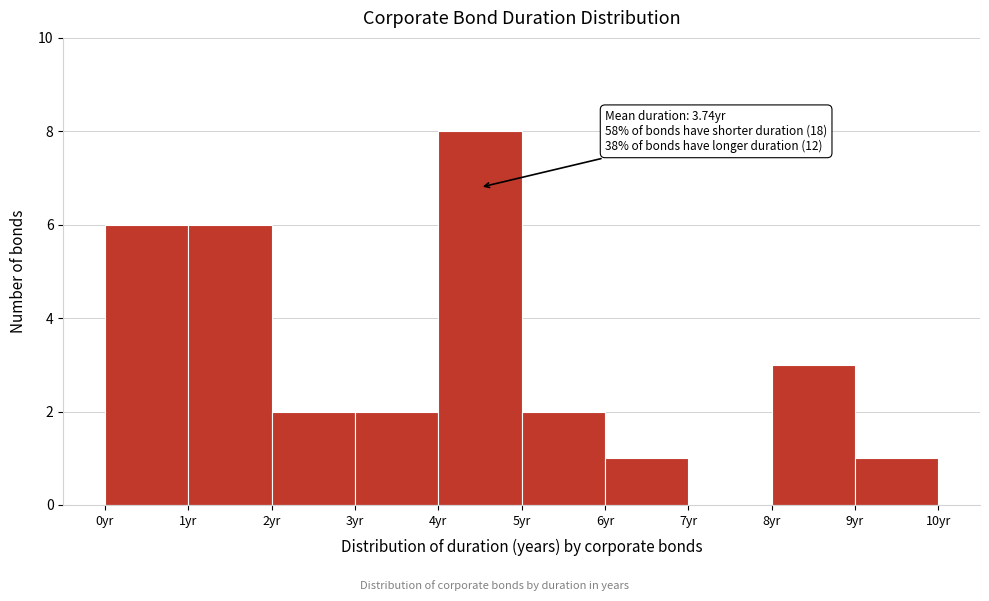

Over which range of the x-axis is the bar tallest?

4 to 5